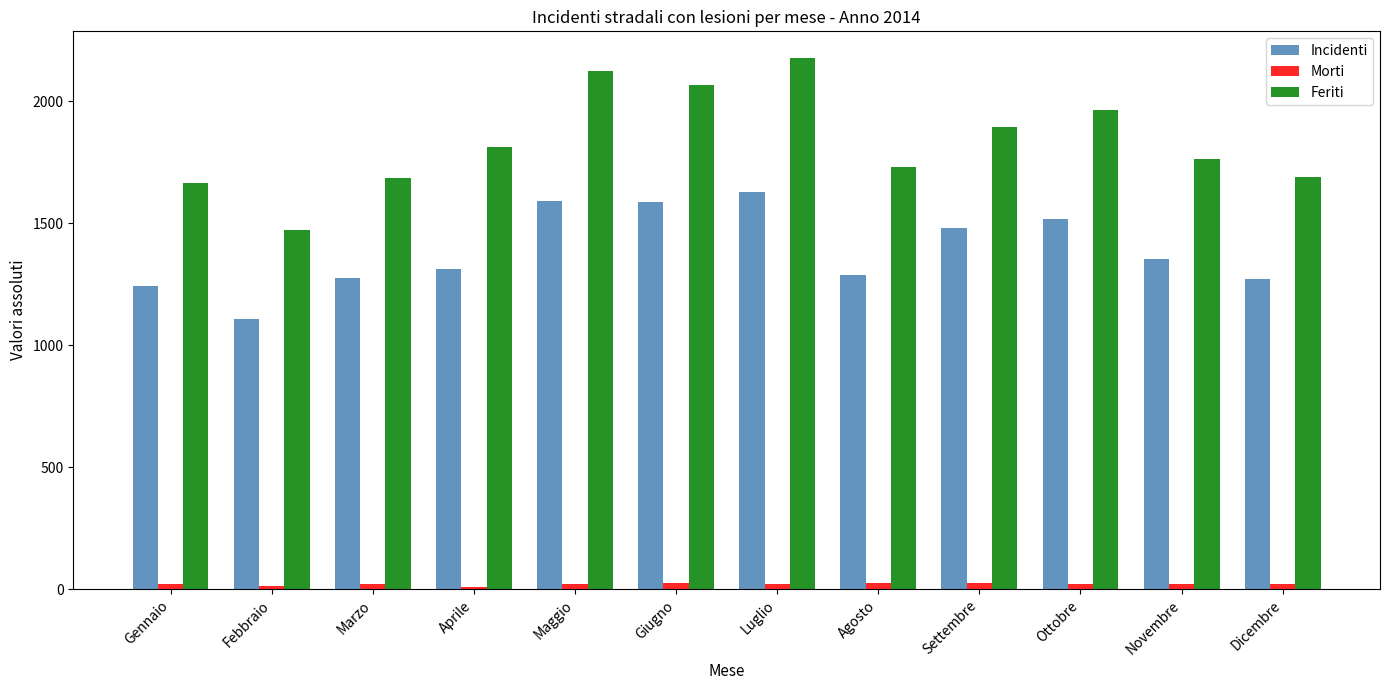

What is the maximum value for Morti?

26